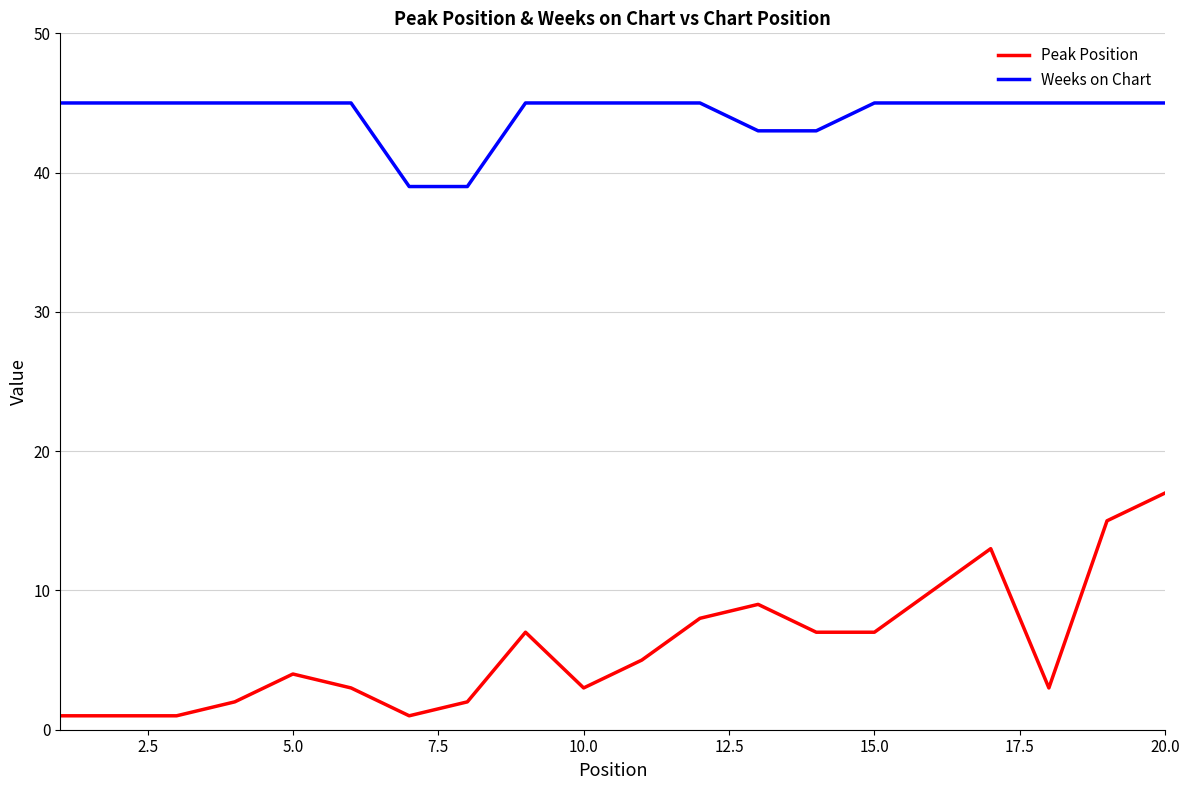

Which series has the largest range (max minus min)?

Peak Position